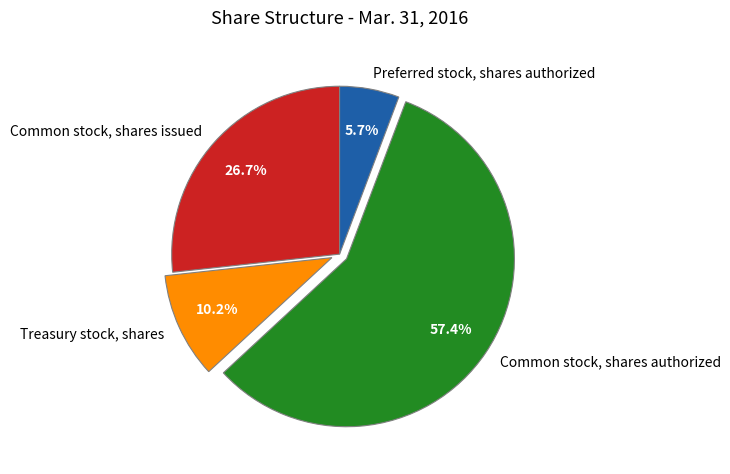

How many segments does this pie chart have?

4